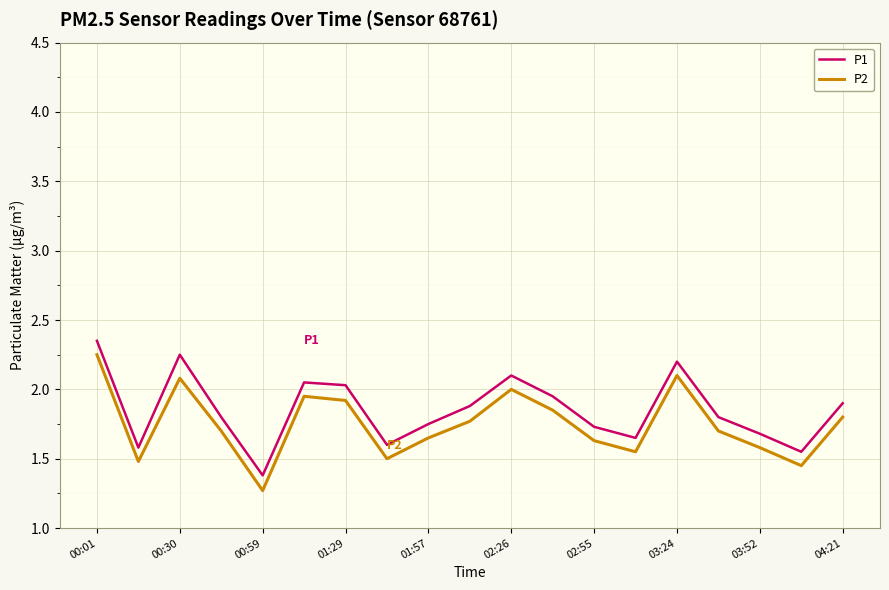

True or false: P1 and P2 intersect in this chart.

False